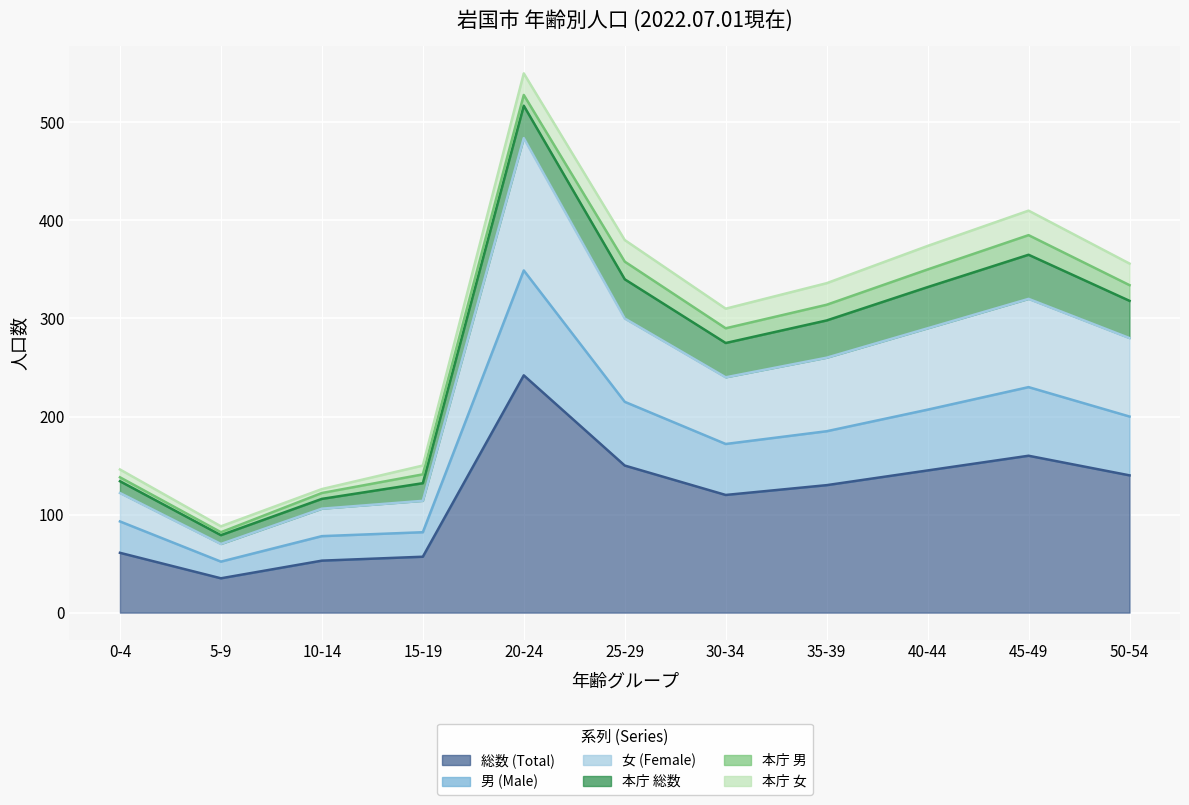

Which has a higher value, 5-9 or 20-24?

20-24